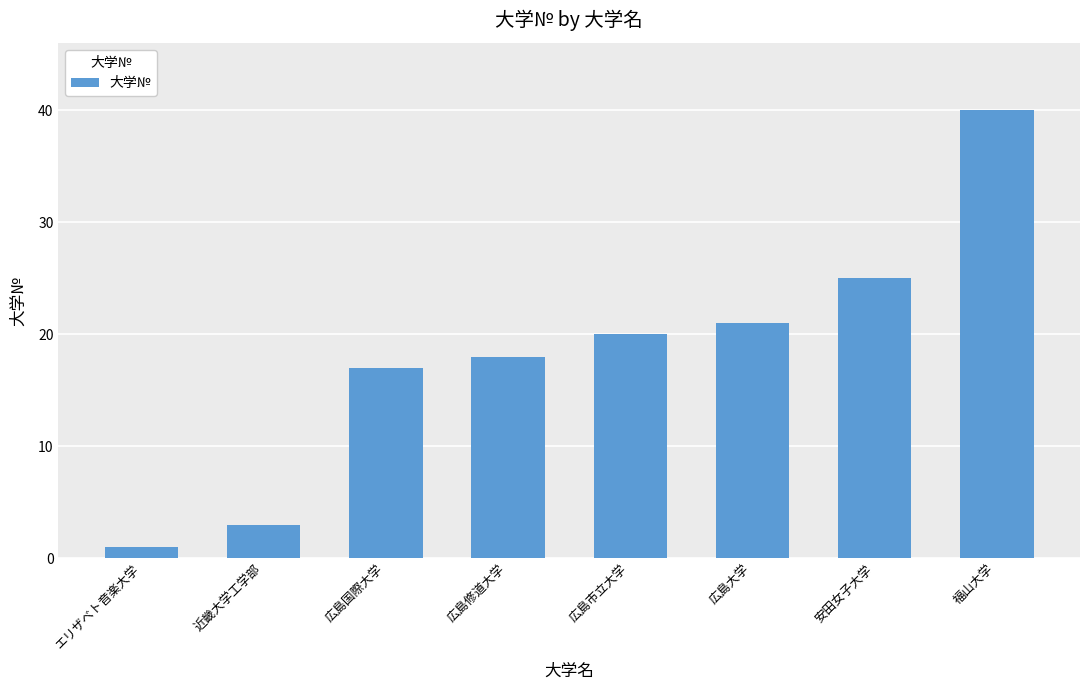

What is the sum of the values at 広島国際大学 and 安田女子大学?

42